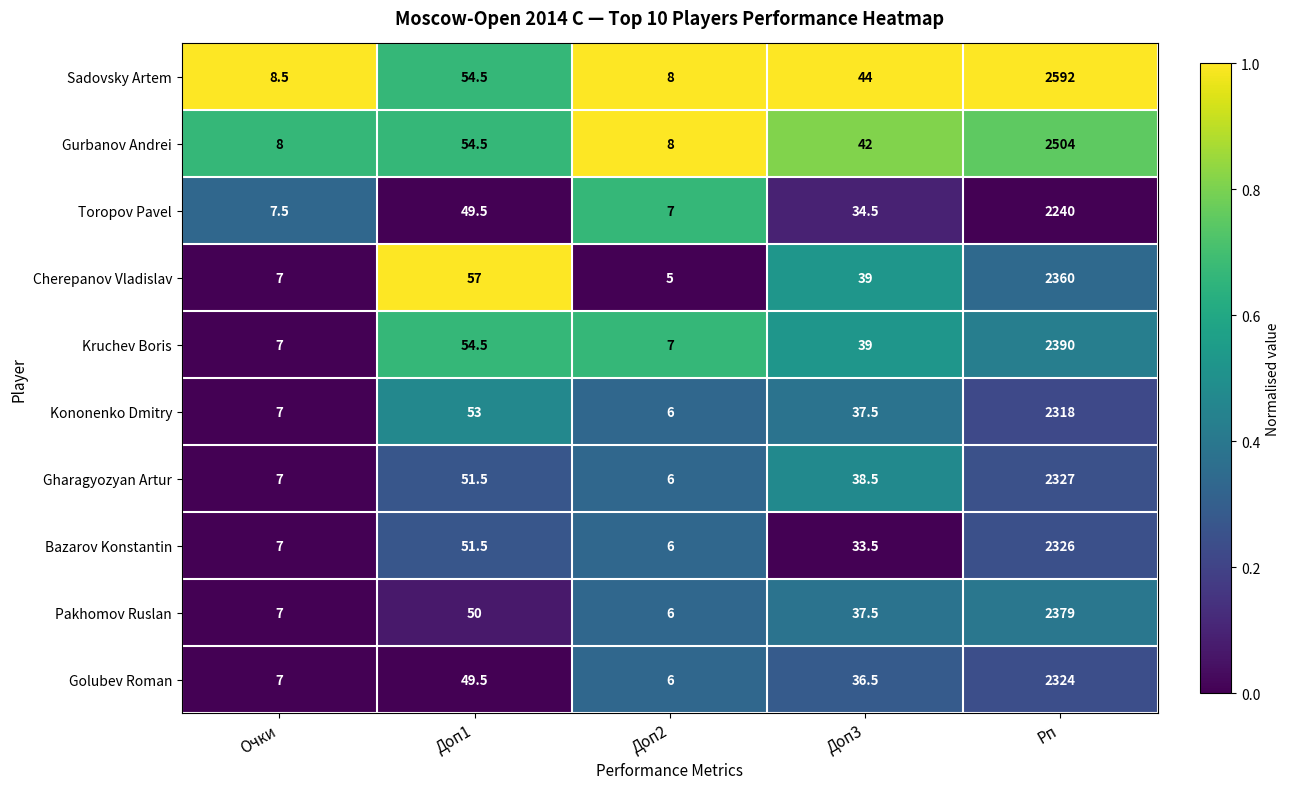

Which category has the highest value across all series?

Рп